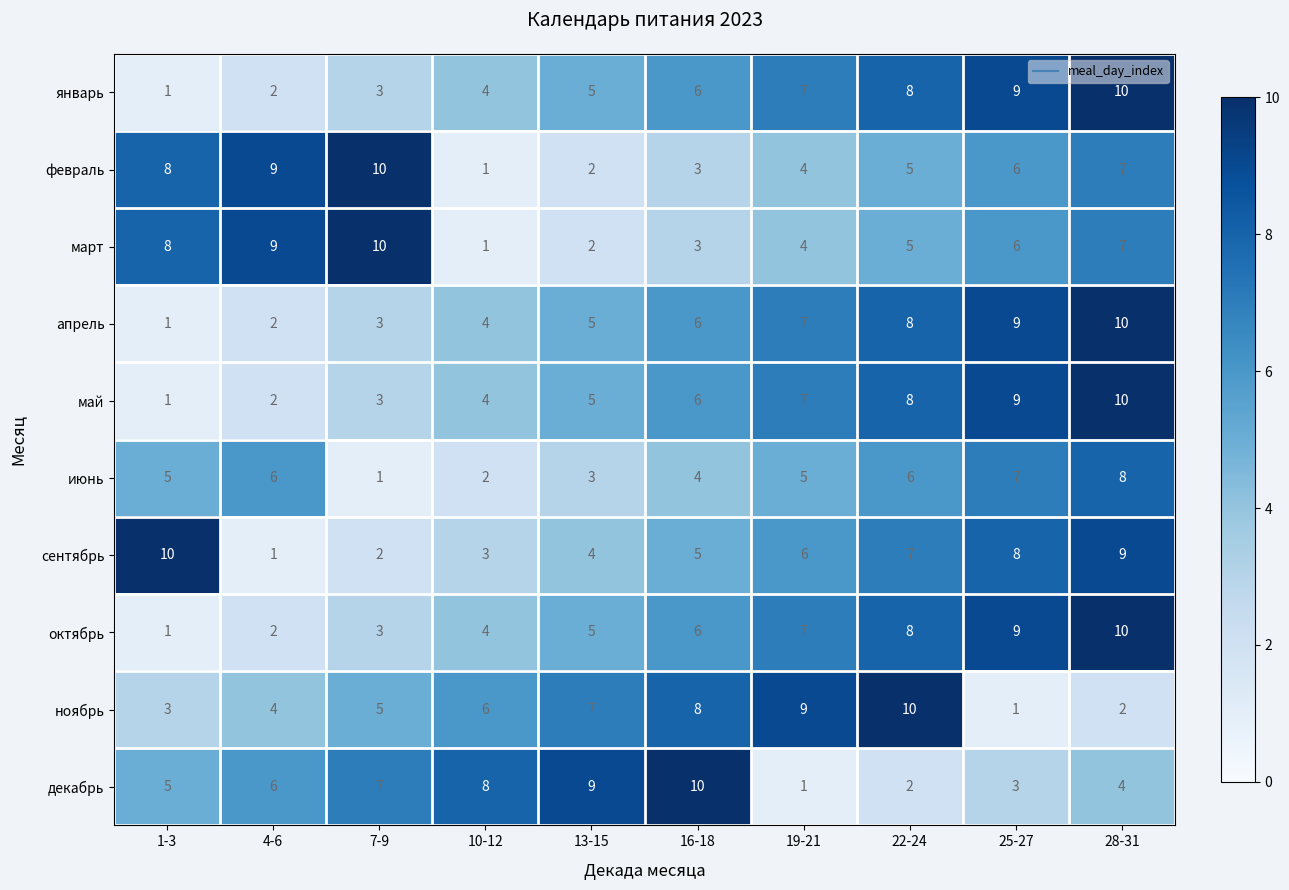

What is the difference between the second highest and second lowest values in the октябрь series?

7